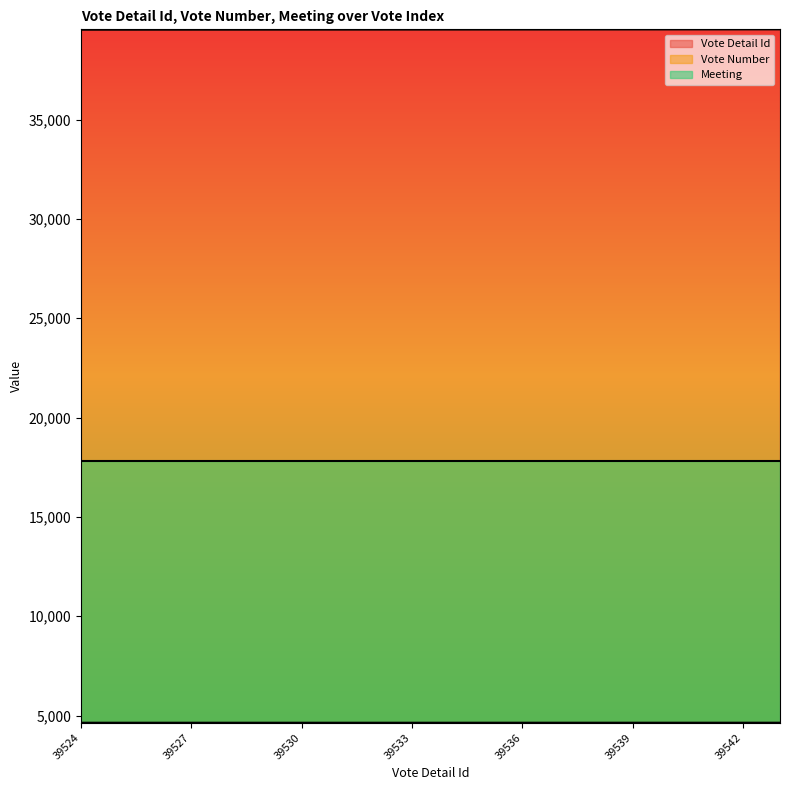

How many data points does each series have?

20